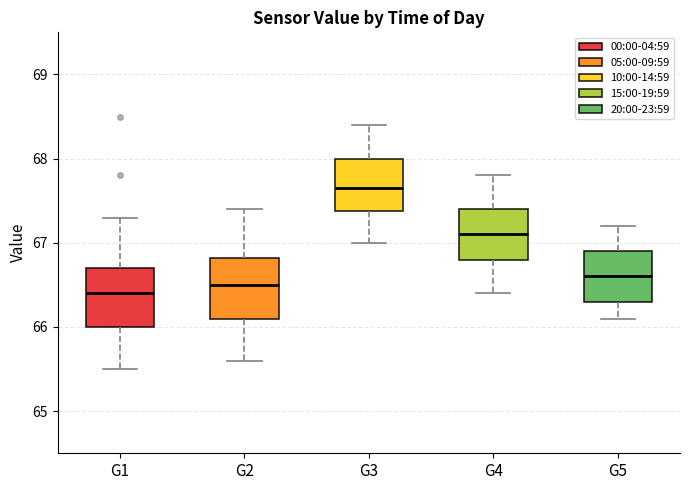

Reading left to right, read every box against the y-axis: the position of its median line, the range the box covers, and the ends of its whiskers. The values are not printed on the chart, so give them approximately, as read against the axis.

G1: median 66.4, box 66.0 to 66.7, whiskers 65.5 to 67.3
G2: median 66.5, box 66.1 to 66.8, whiskers 65.6 to 67.4
G3: median 67.7, box 67.4 to 68.0, whiskers 67.0 to 68.4
G4: median 67.1, box 66.8 to 67.4, whiskers 66.4 to 67.8
G5: median 66.6, box 66.3 to 66.9, whiskers 66.1 to 67.2